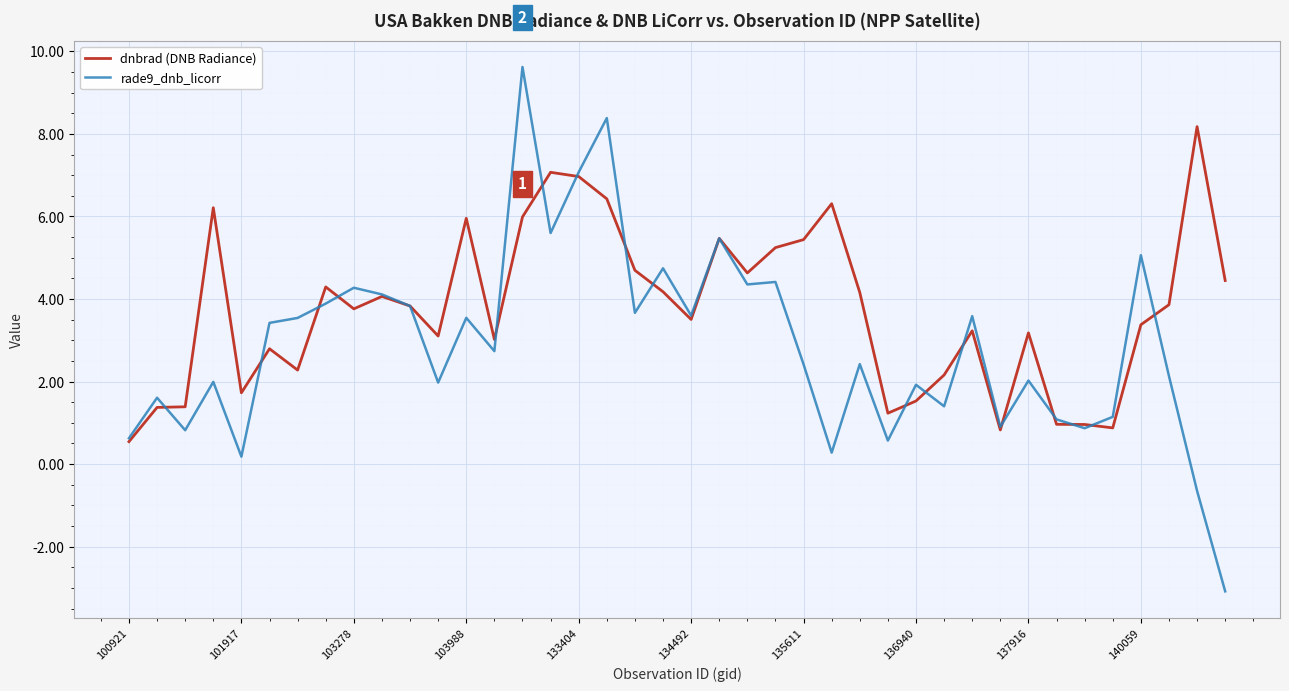

Which series has the widest spread of values?

rade9_dnb_licorr